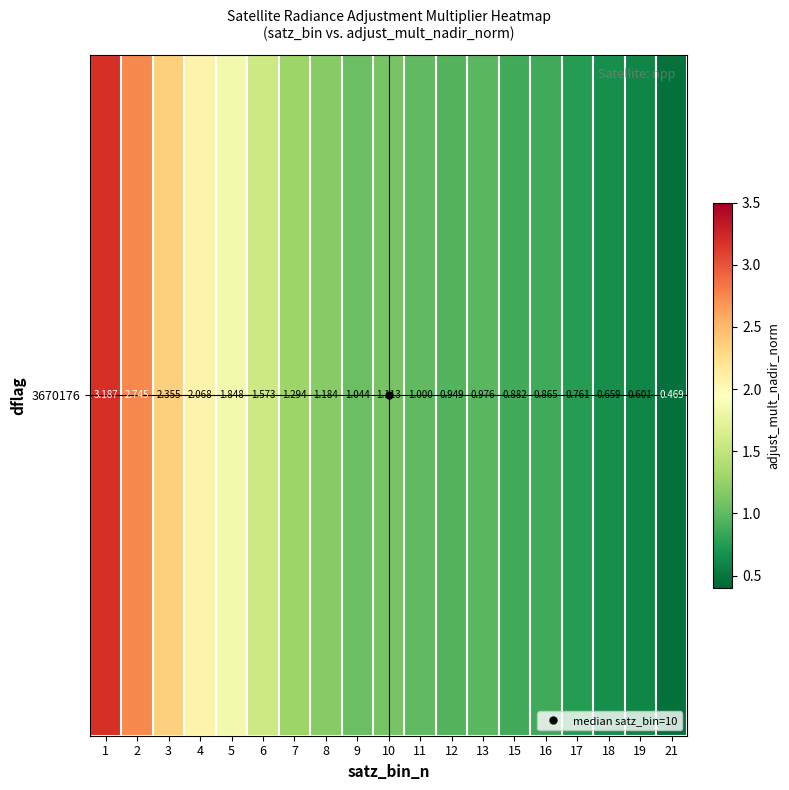

What is the approximate value at 13?

1.0